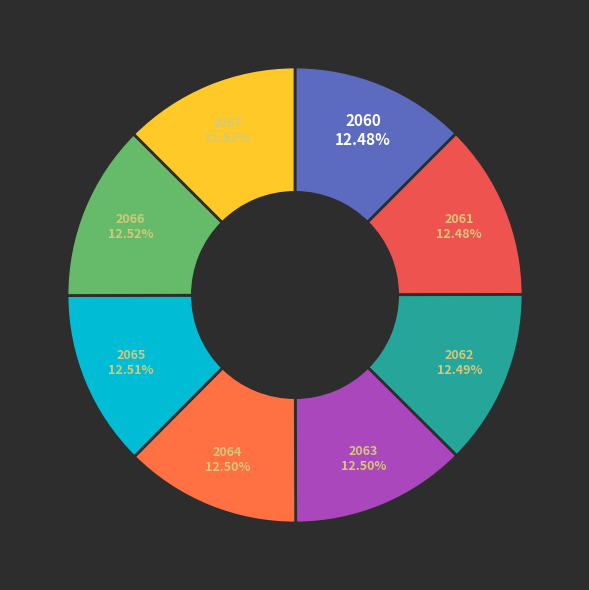

How many slices are in this pie chart?

8